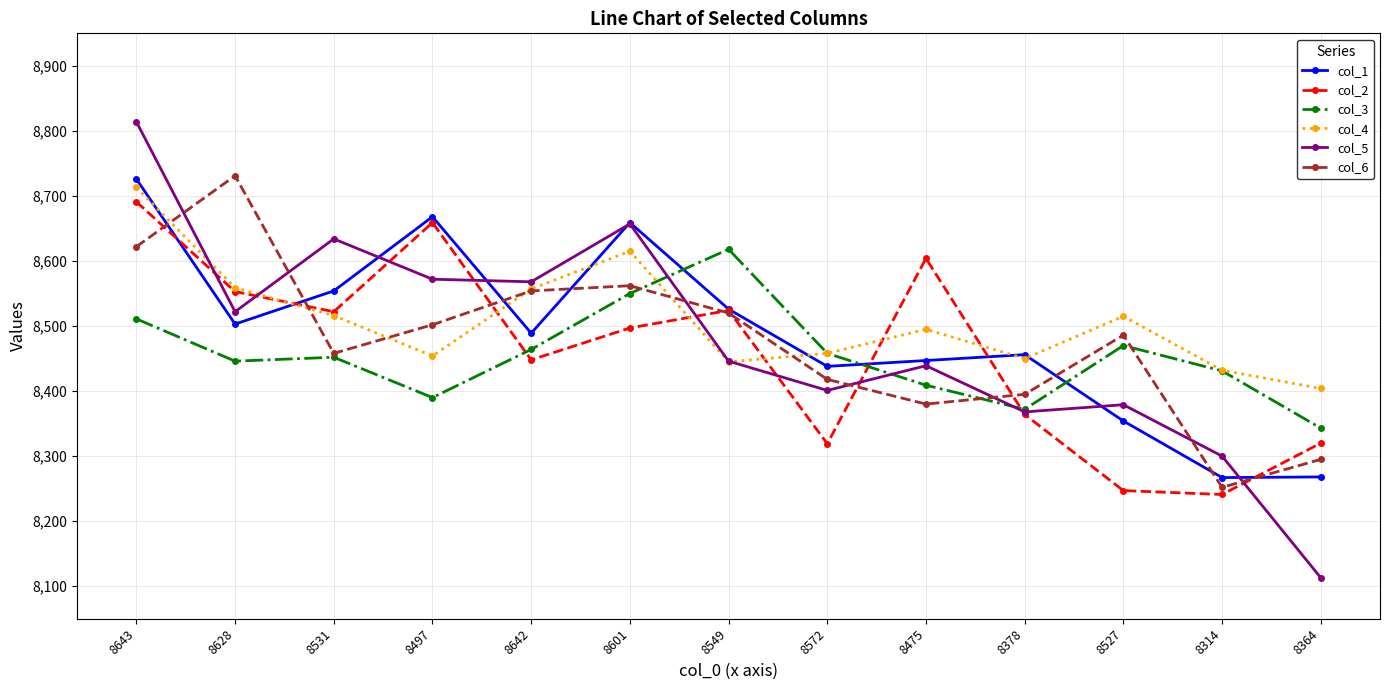

What value does the col_3 series have at 8628, to the nearest 50?

8450